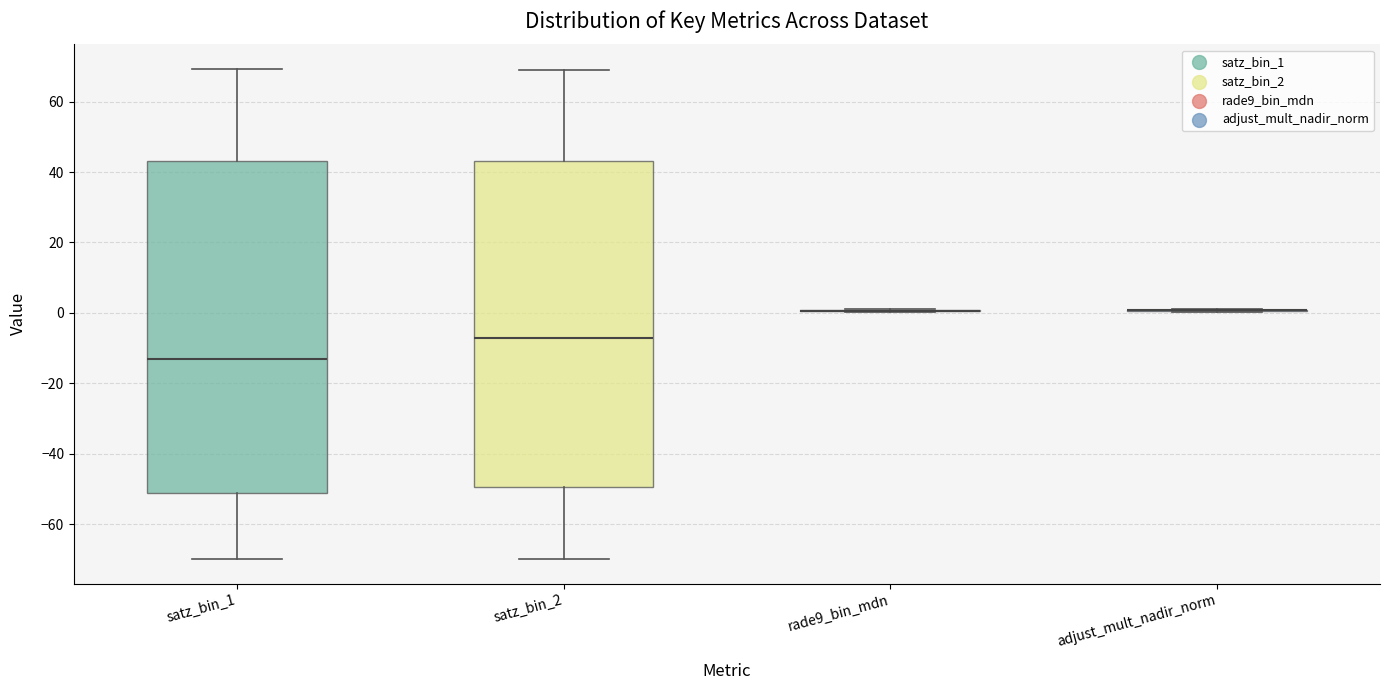

Reading left to right, read every box against the y-axis: the position of its median line, the range the box covers, and the ends of its whiskers. The values are not printed on the chart, so give them approximately, as read against the axis.

satz_bin_1: median -12, box -50 to 44, whiskers -70 to 70
satz_bin_2: median -8, box -50 to 44, whiskers -70 to 70
rade9_bin_mdn: box collapsed to a line at 0, whiskers 0 to 2
adjust_mult_nadir_norm: box collapsed to a line at 0, whiskers 0 to 2